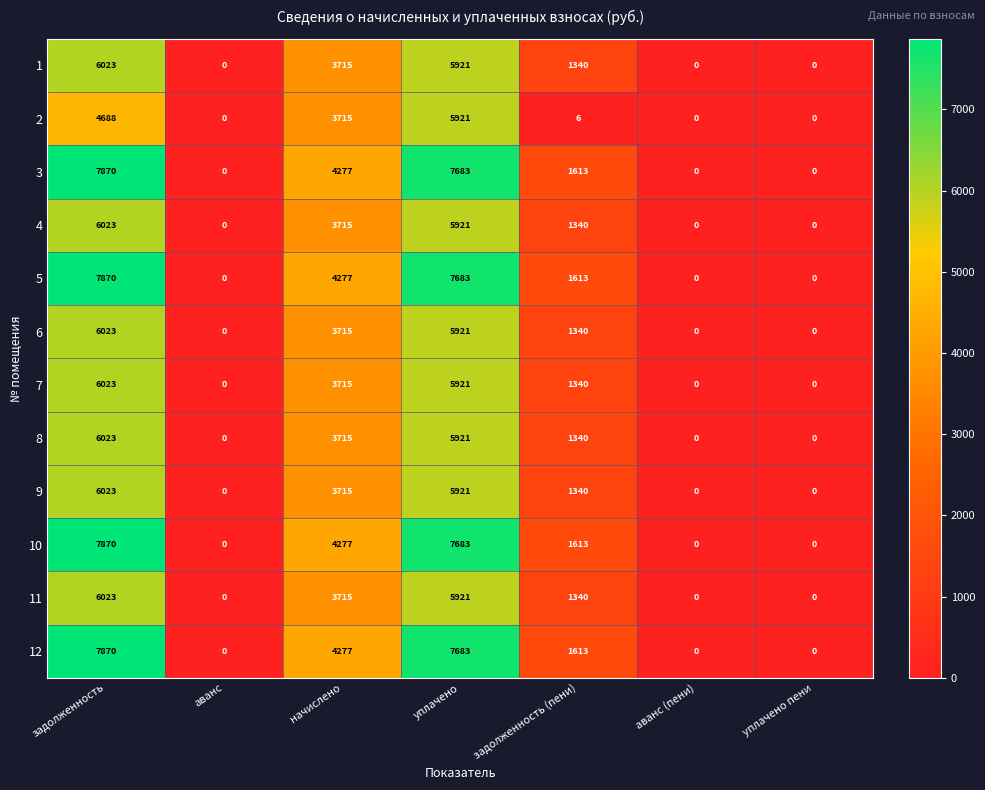

What is the greatest value displayed?

7870